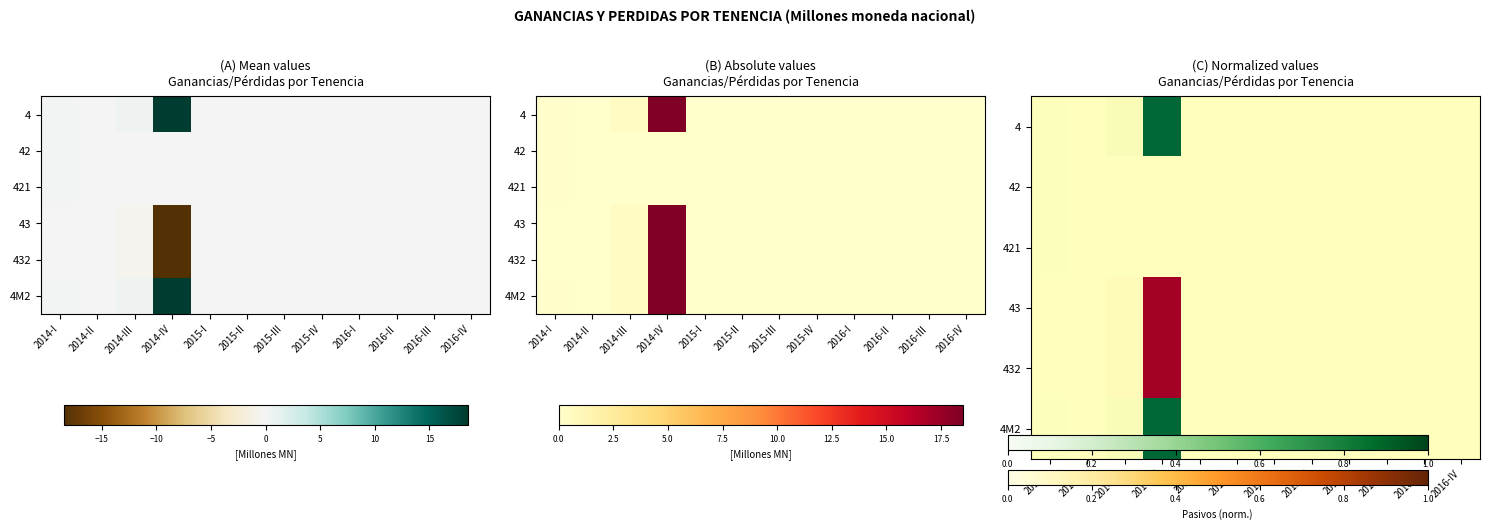

What is the greatest value displayed?

1.0